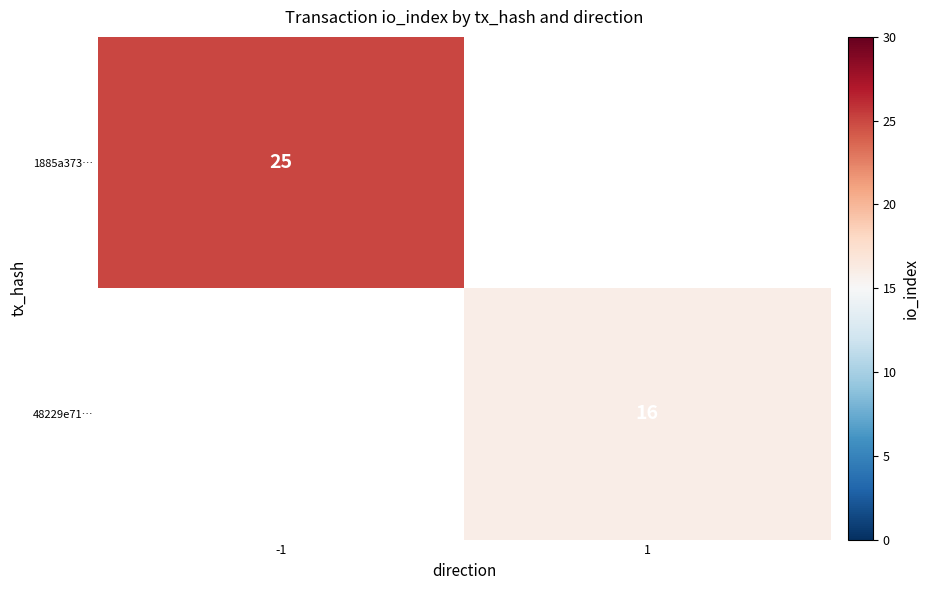

True or false: 1885a373… has a value of 43 at -1.

False